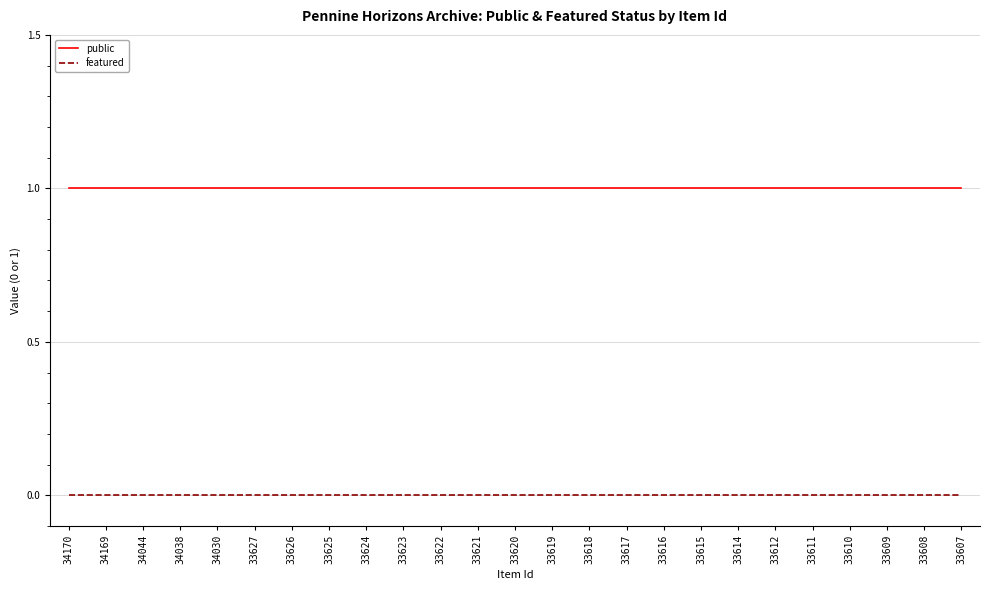

The value of public at 34038 is 2. True or false?

False